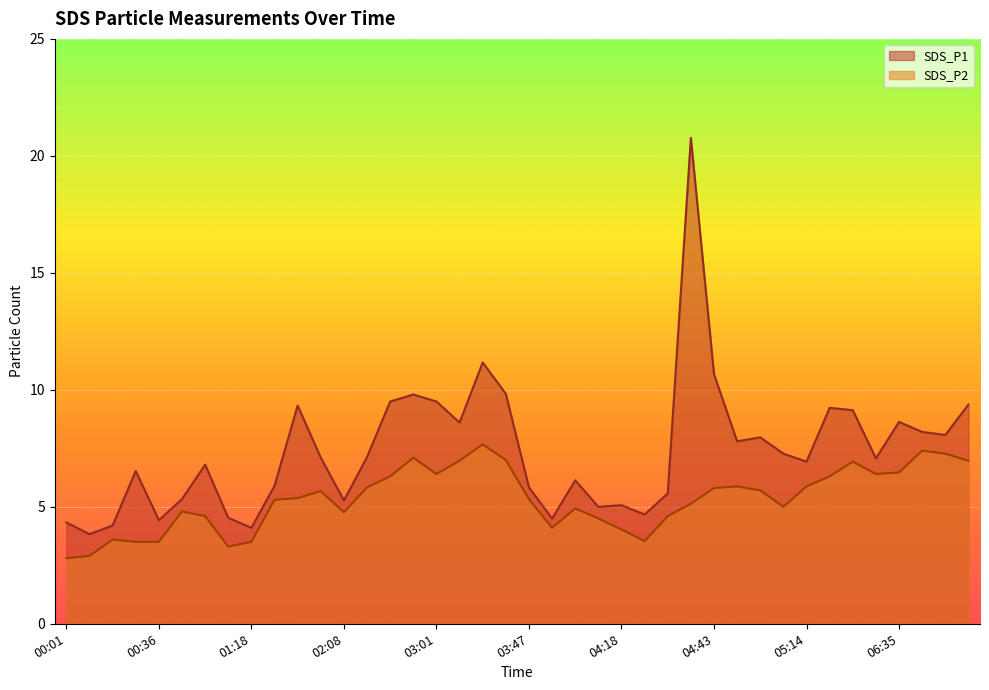

What are all the series names shown in the legend?

SDS_P1, SDS_P2